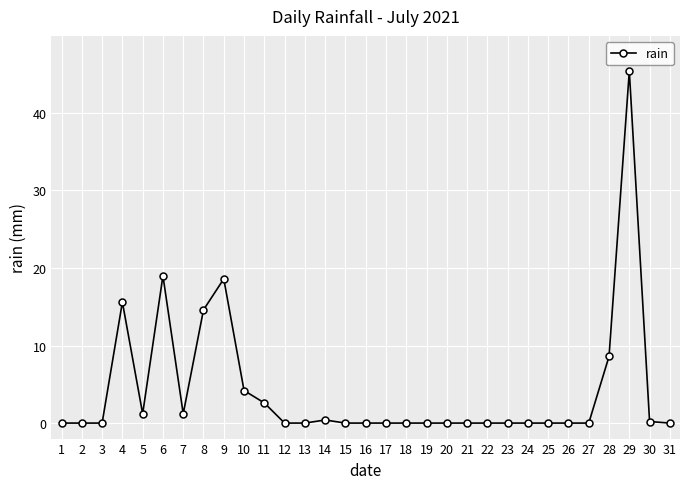

The chart shows a value of 1.2 at 7. True or false?

True